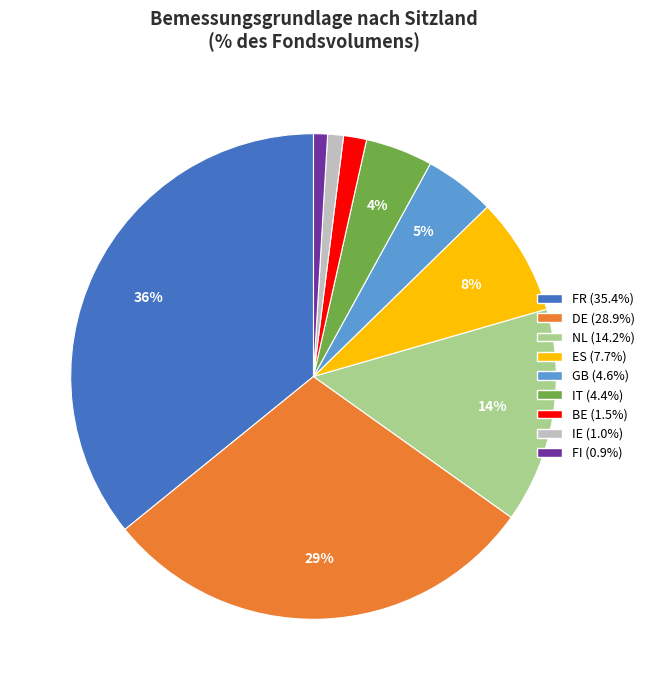

Which has a higher value, IT or FI?

IT